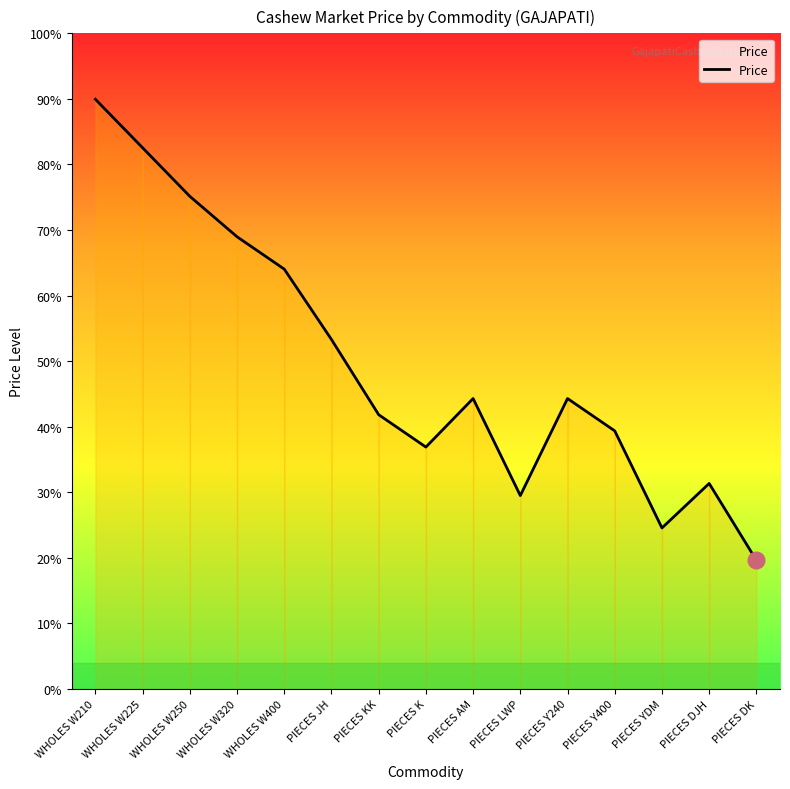

Where is the first local minimum?

PIECES K